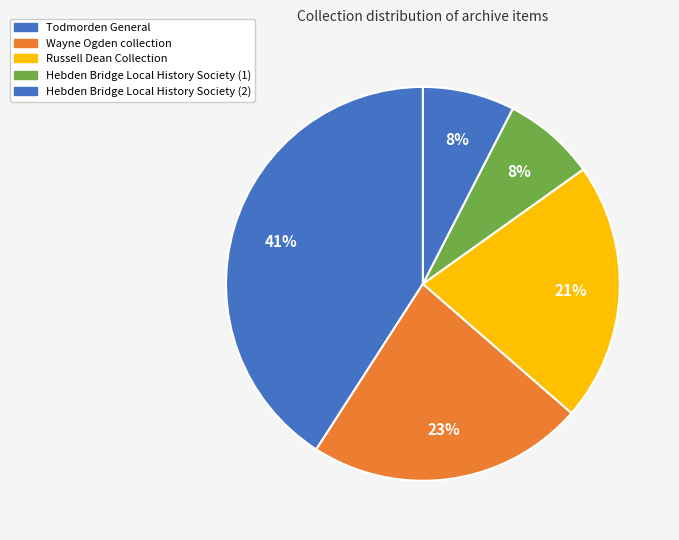

To the nearest percent, what portion does Wayne Ogden collection represent?

23%